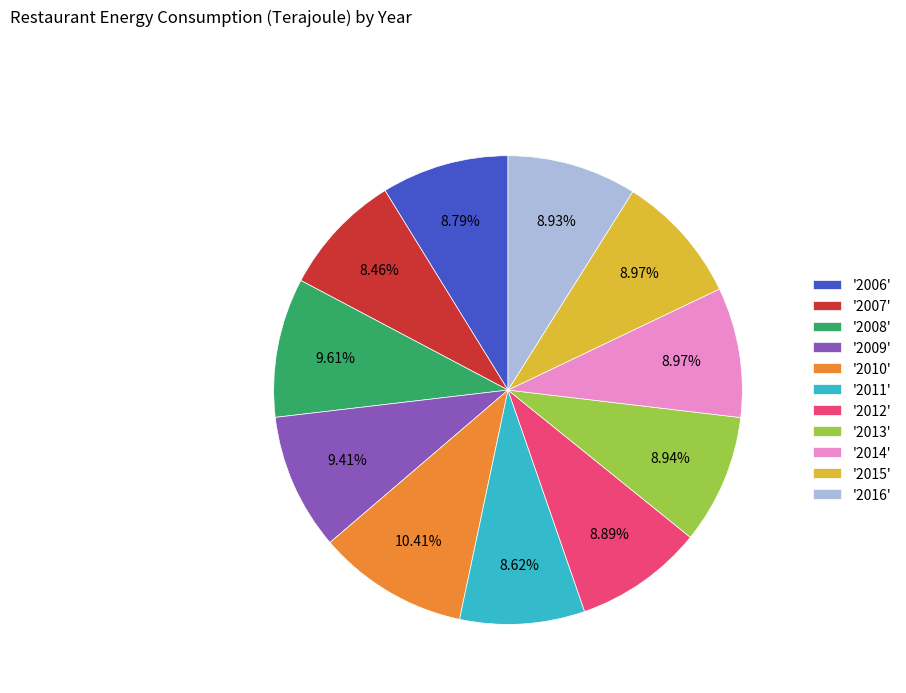

Is there any slice that represents more than half of the pie?

No